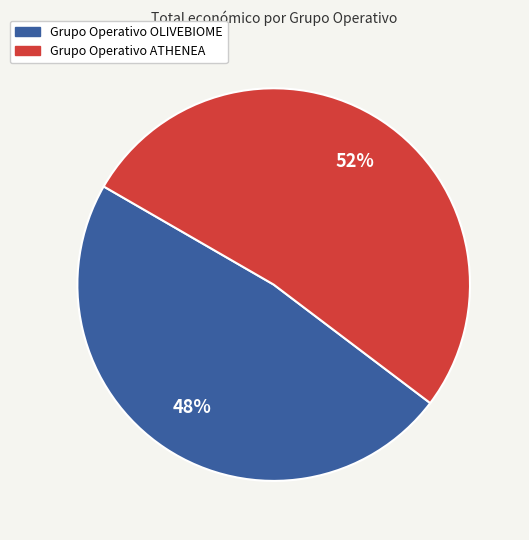

Do Grupo Operativo ATHENEA and Grupo Operativo OLIVEBIOME together represent more than half of the pie?

Yes